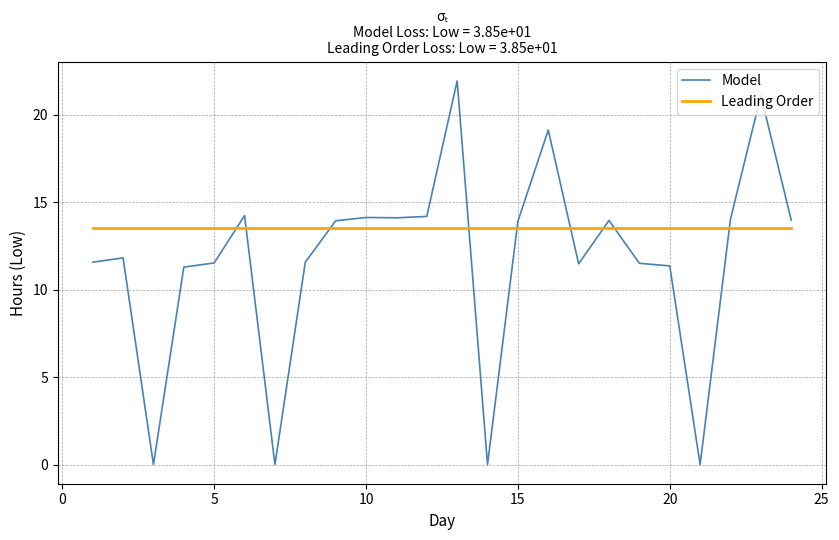

What is the minimum value for Leading Order?

13.5